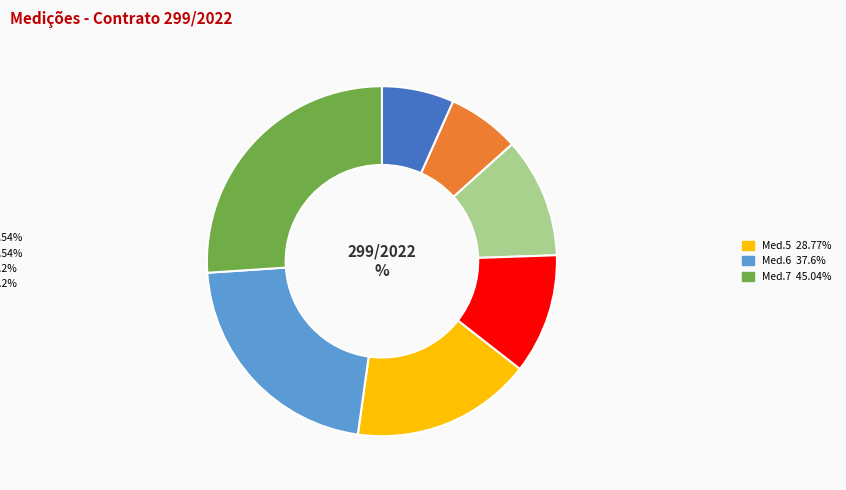

To the nearest percent, what is the average slice percentage?

14%